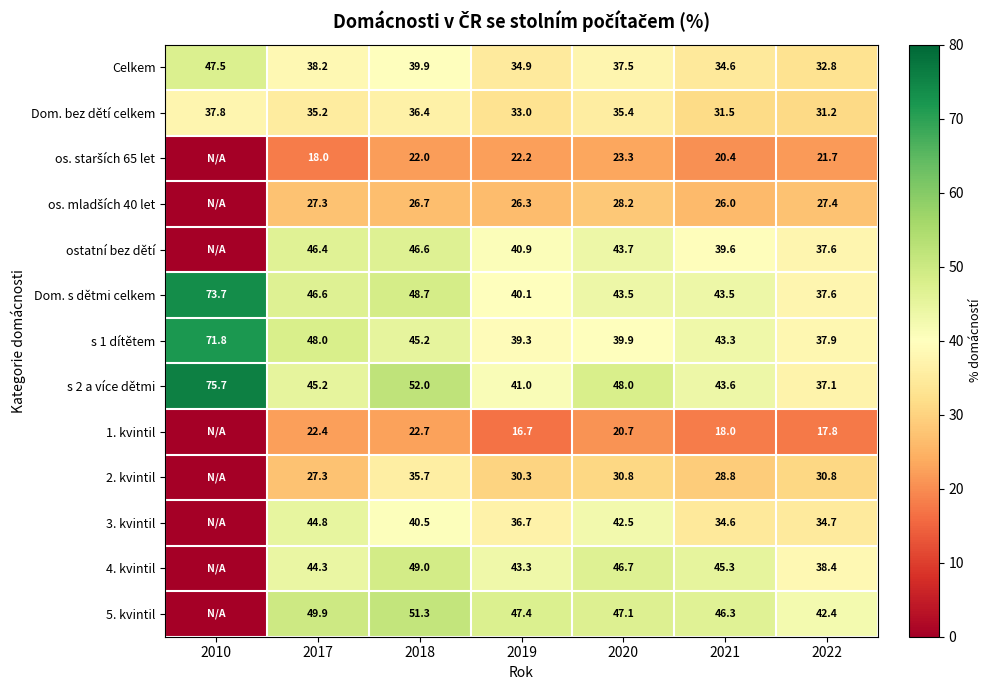

What is the difference between the s 1 dítětem values at 2018 and 2017?

2.8